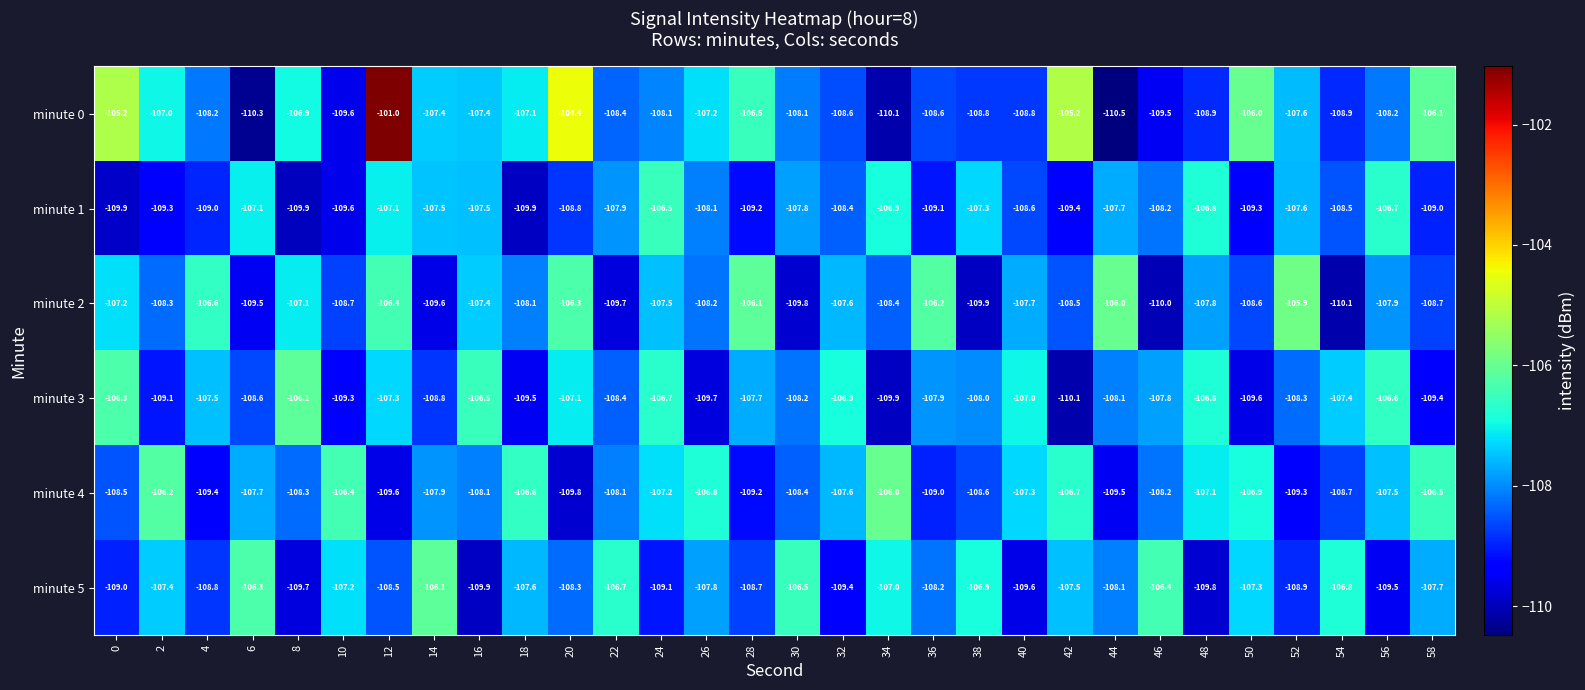

What is the total value across all series at 10?

-650.8